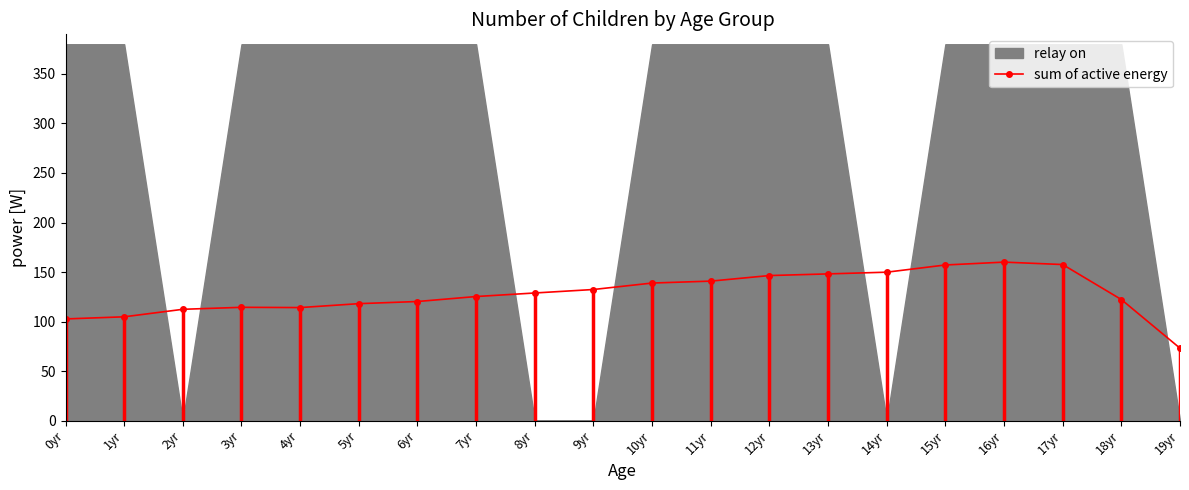

What is the label of the 20th point from the right?

0yr